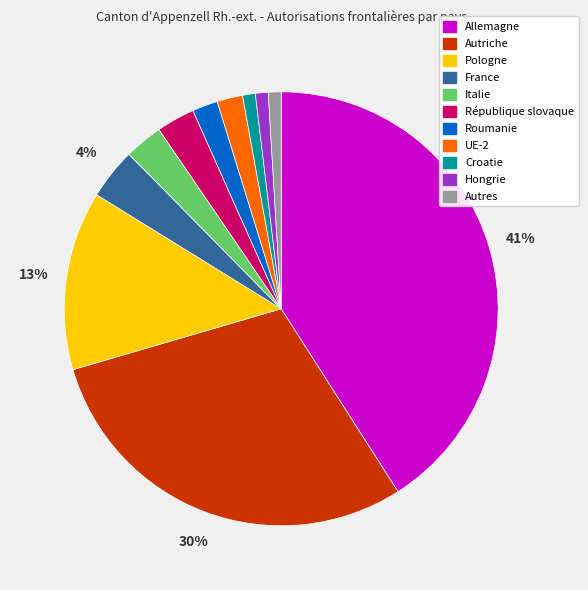

Is there a majority slice in this chart?

No